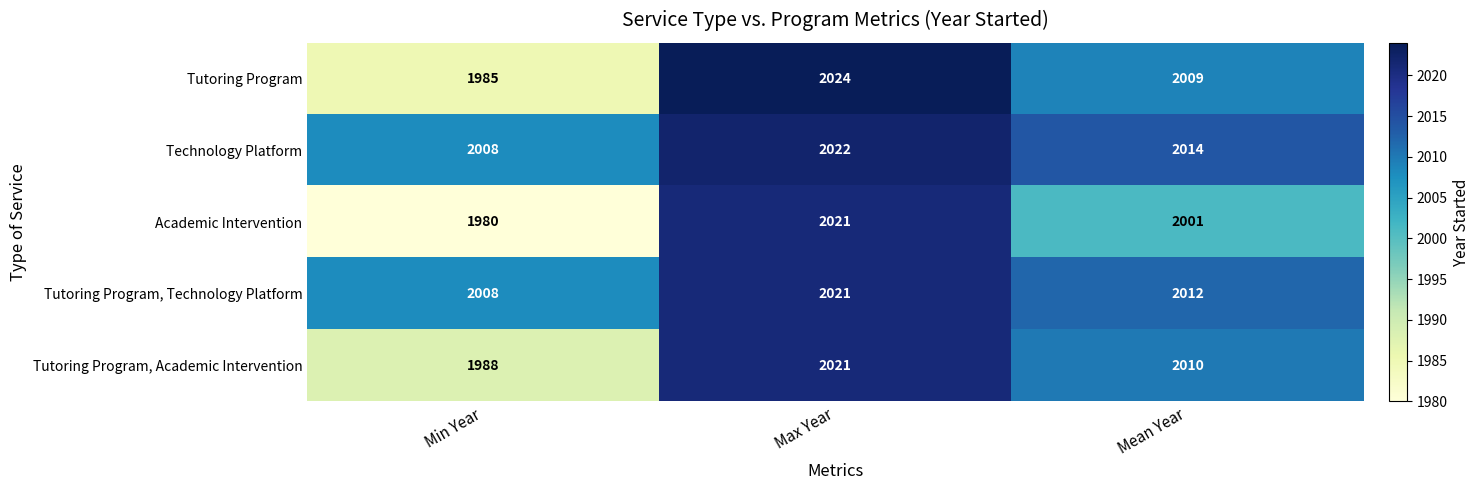

Read the Tutoring Program, Academic Intervention value at Max Year.

2021